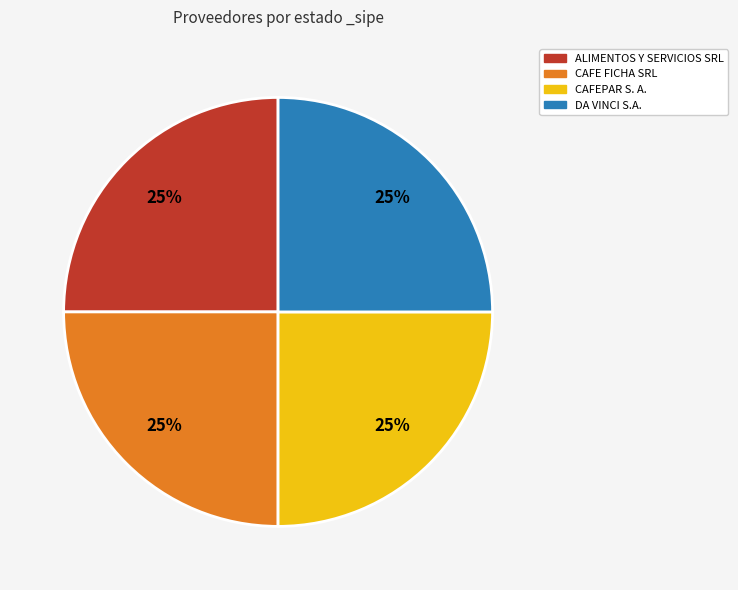

To the nearest percent, what is the average slice percentage?

25%